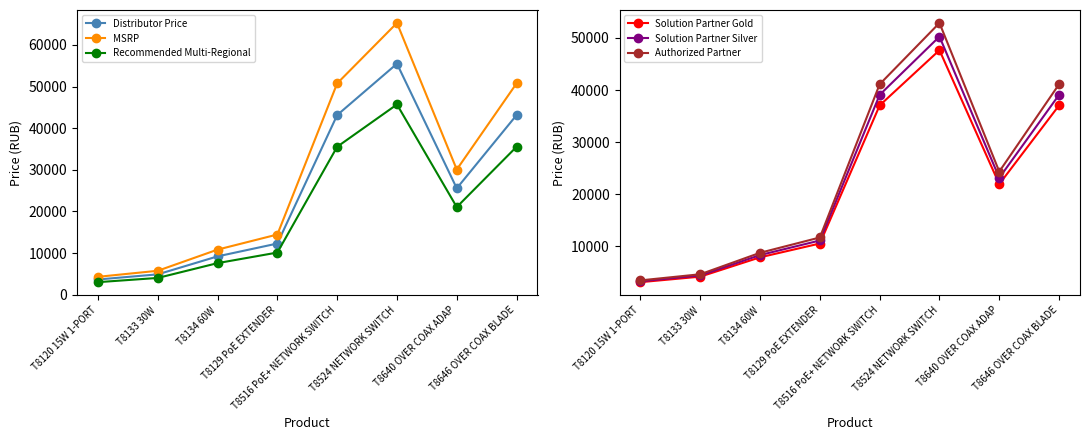

Is this an area chart (filled region under the line)?

No